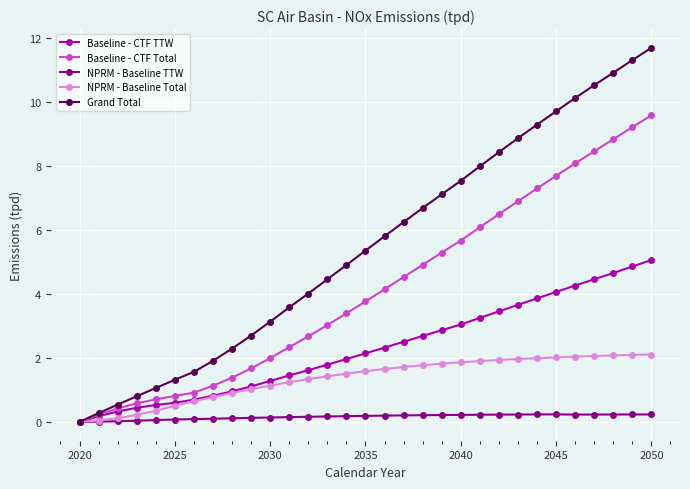

Rank the series by their average value, from highest to lowest.

Grand Total, Baseline - CTF Total, Baseline - CTF TTW, NPRM - Baseline Total, NPRM - Baseline TTW